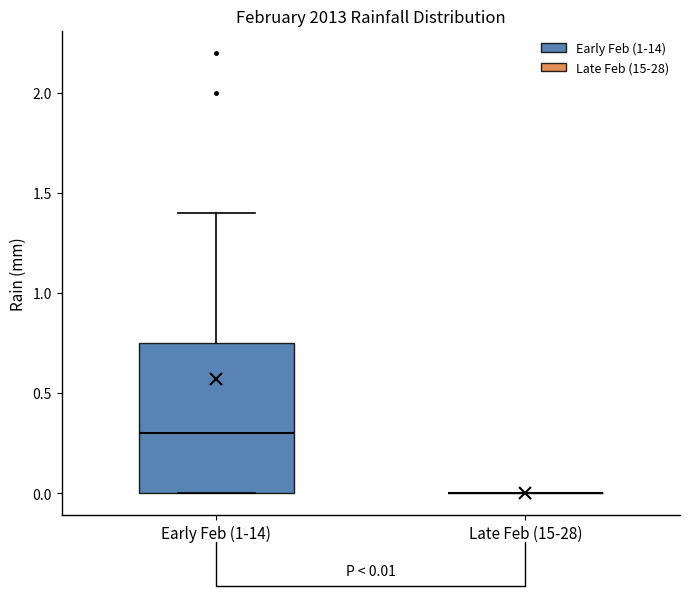

Comparing the boxes themselves (not the whiskers), which one is the tallest?

Early Feb (1-14)